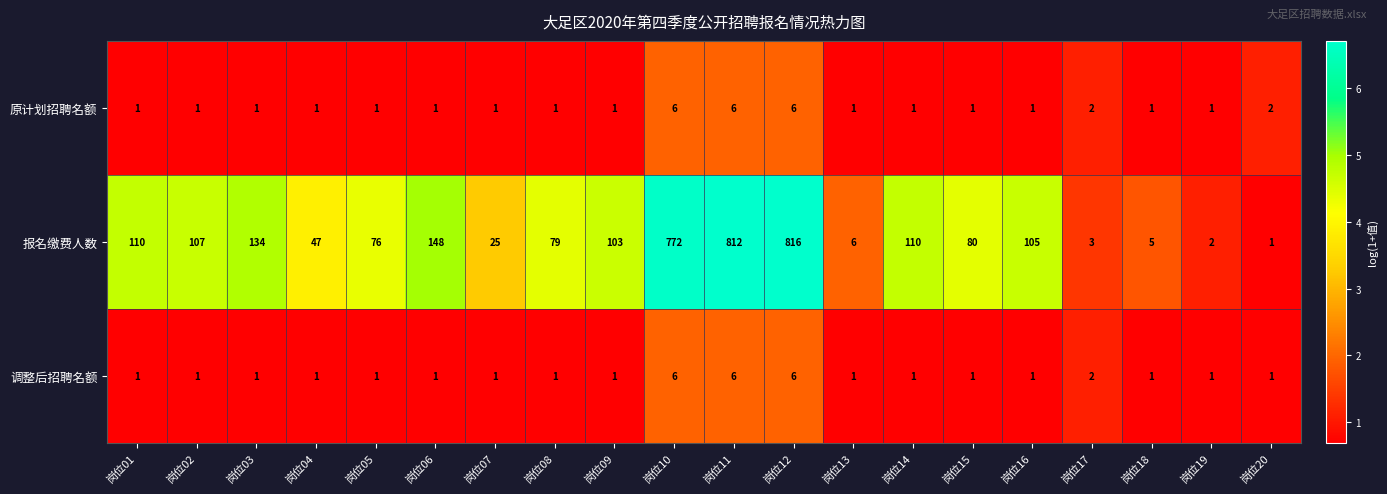

What is the difference between the 报名缴费人数 values at 岗位06 and 岗位19?

146